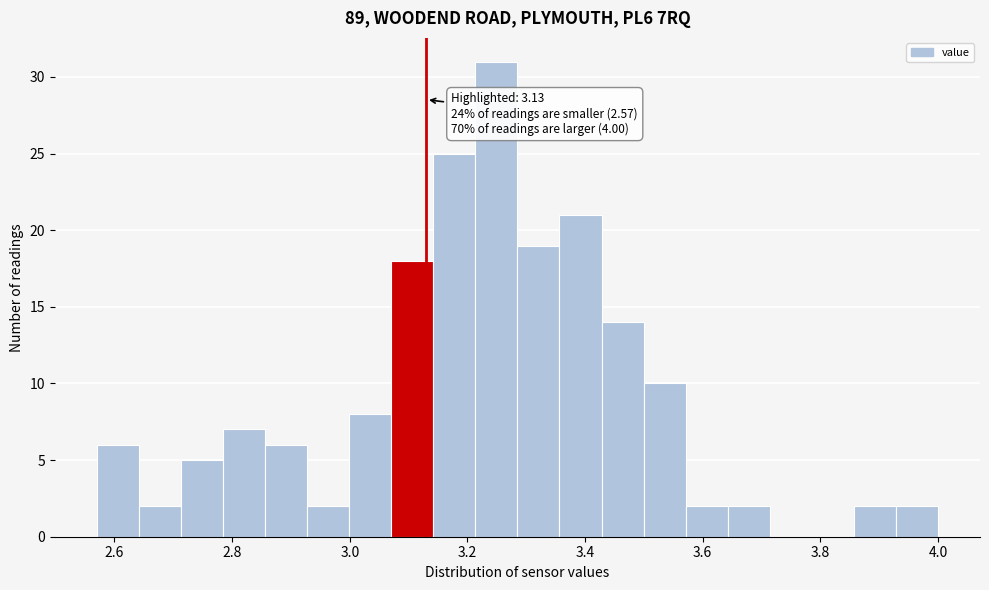

Around what value on the x-axis is the tallest bar? Give the approximate position of its centre, as read against the axis.

3.24